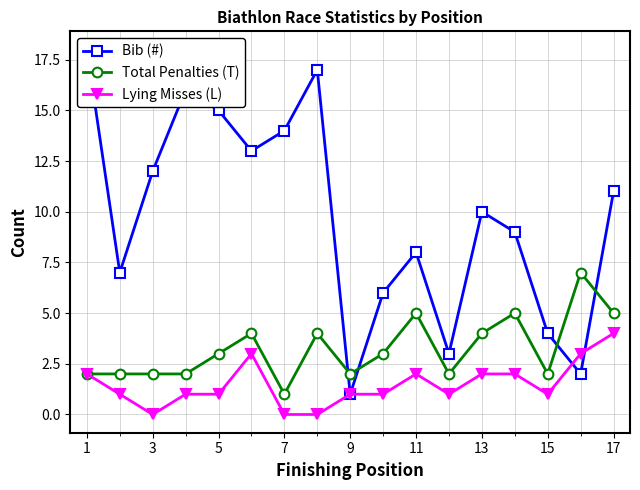

The Lying Misses (L) series shows 3 at 7. True or false?

False